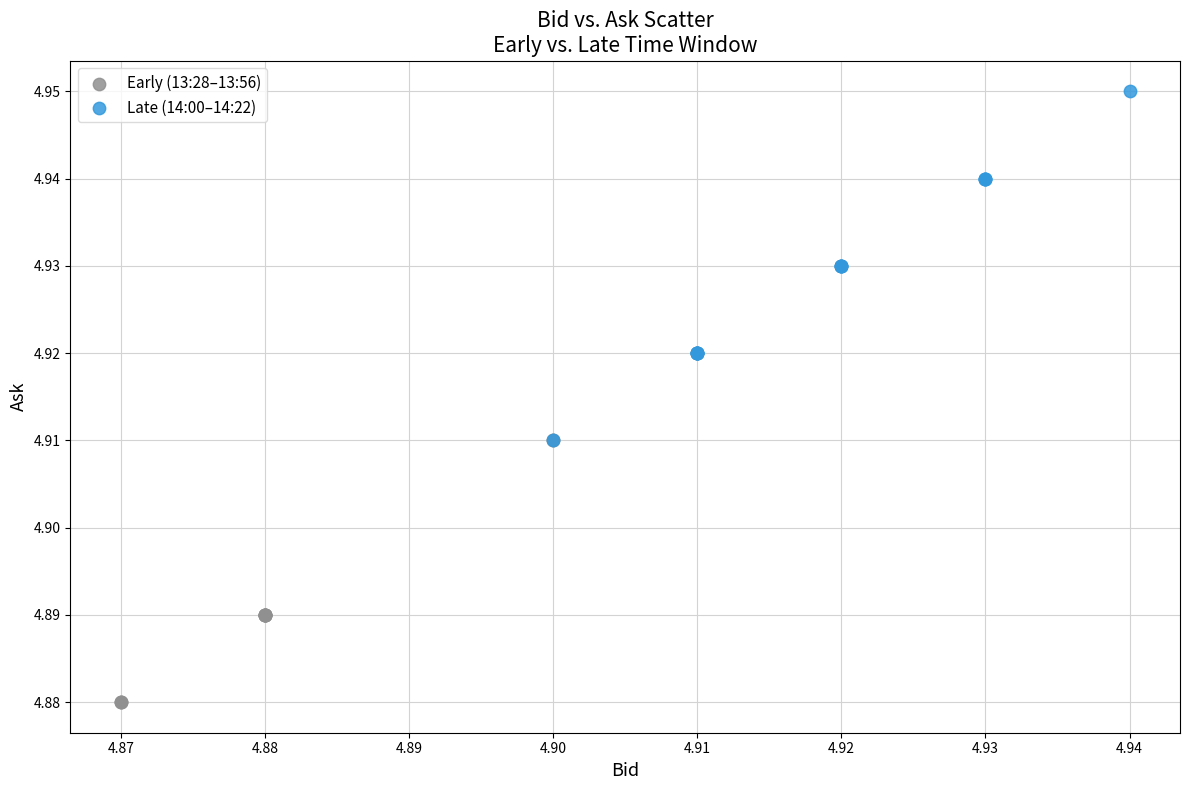

Which series has the widest spread of Y values?

Early (13:28–13:56)